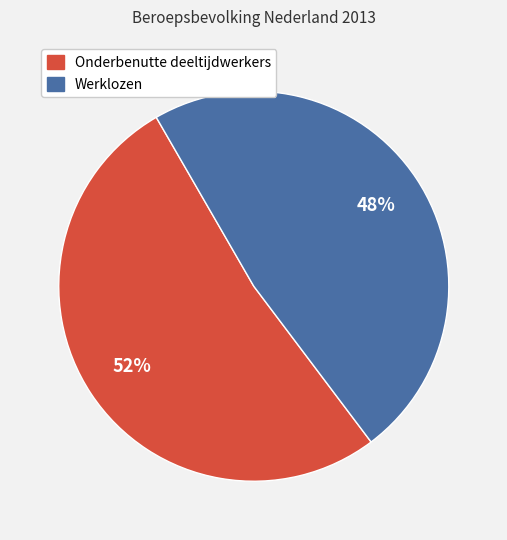

Does any single category account for the majority?

Yes